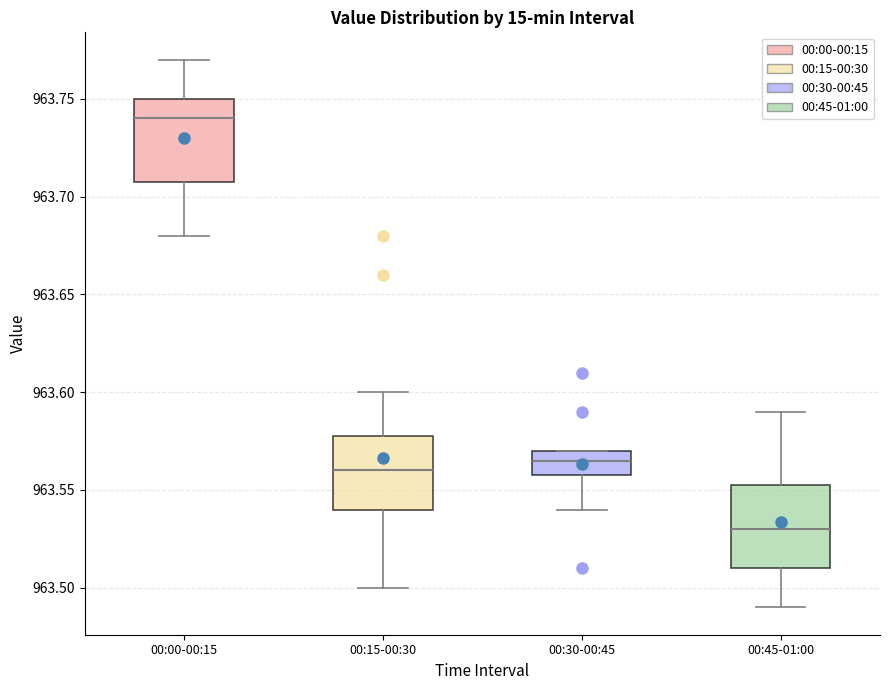

Which box has the lowest median line?

00:45-01:00